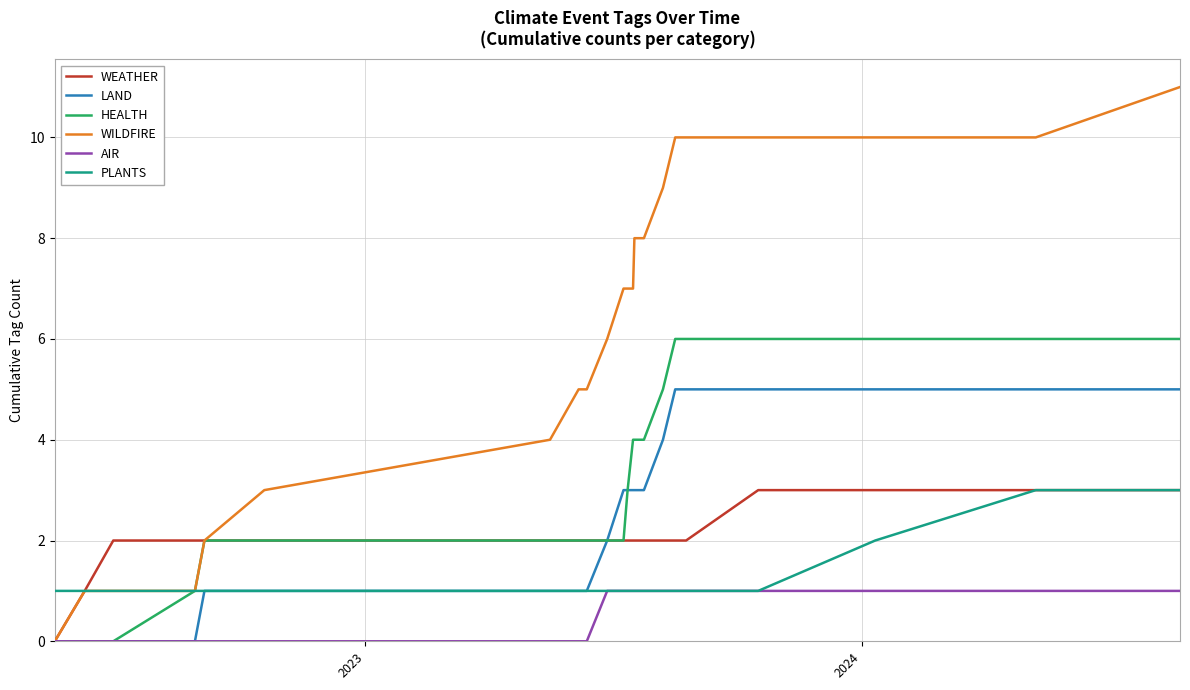

What is the maximum value for PLANTS?

3